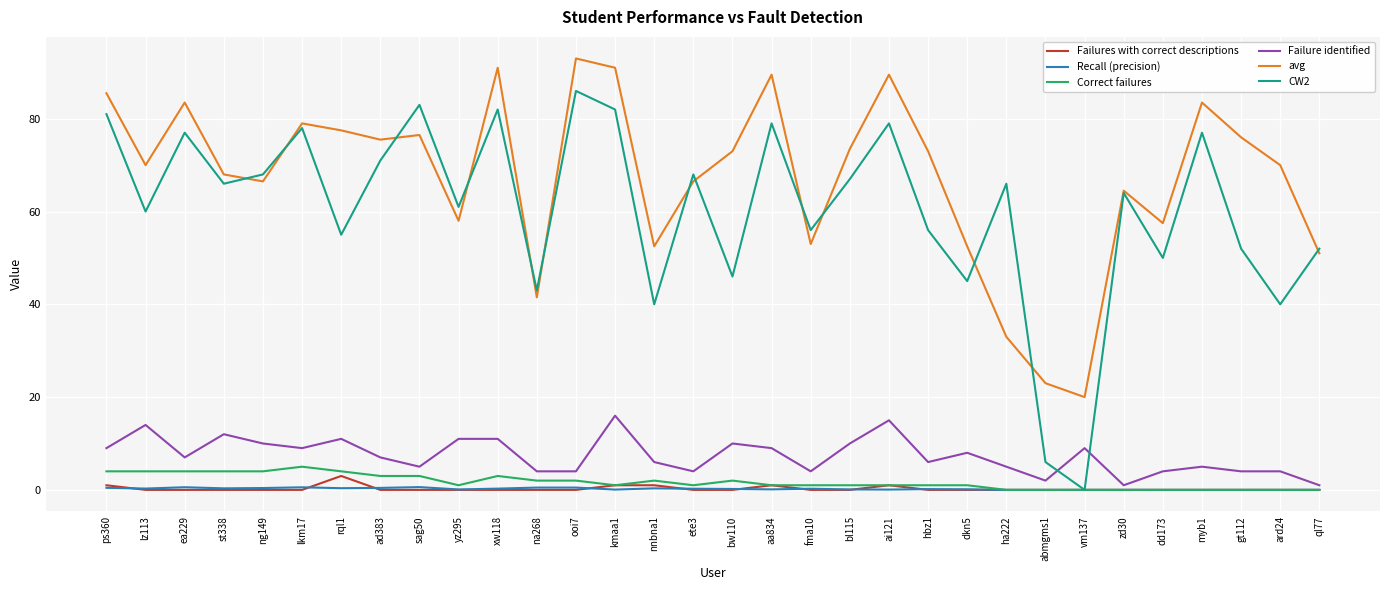

True or false: avg and Failures with correct descriptions cross at least once.

False